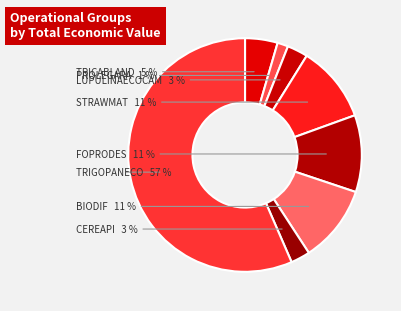

How many segments does this pie chart have?

8